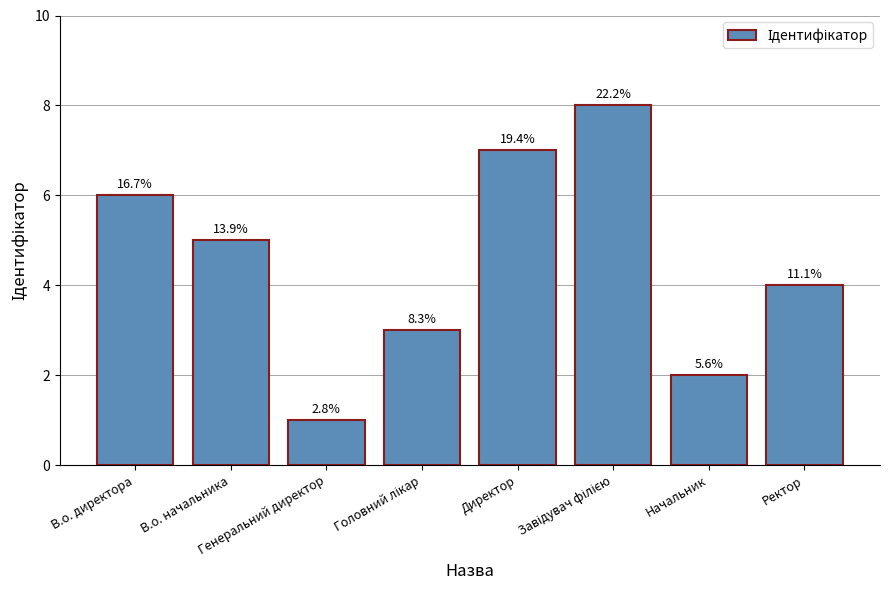

What is the value of the 1st bar from the left?

6